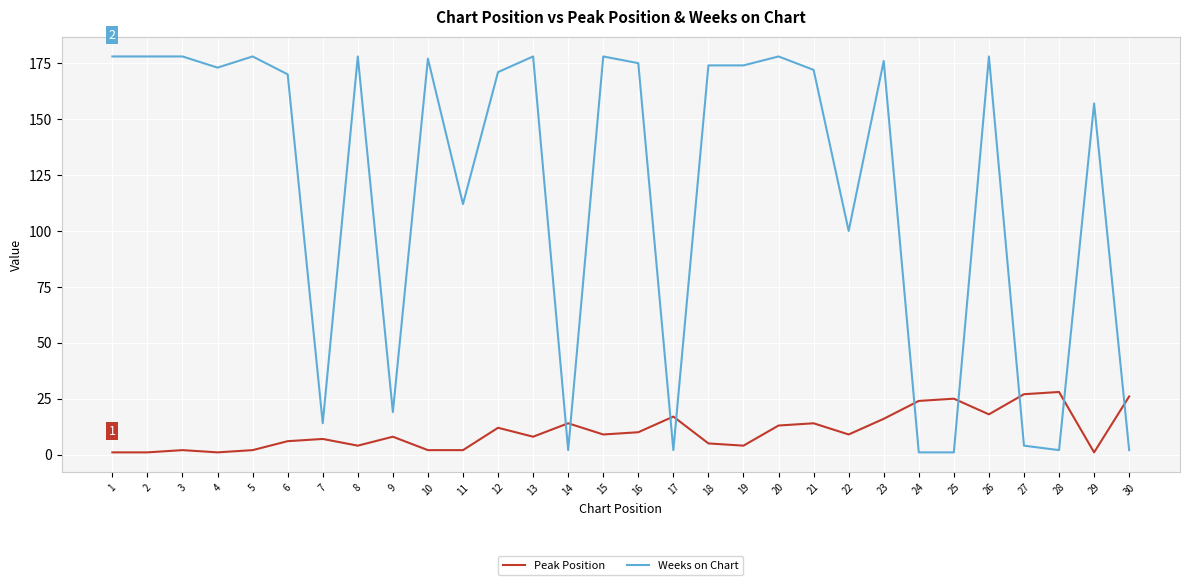

What is the difference between the maximum and minimum values in the Weeks on Chart series?

177